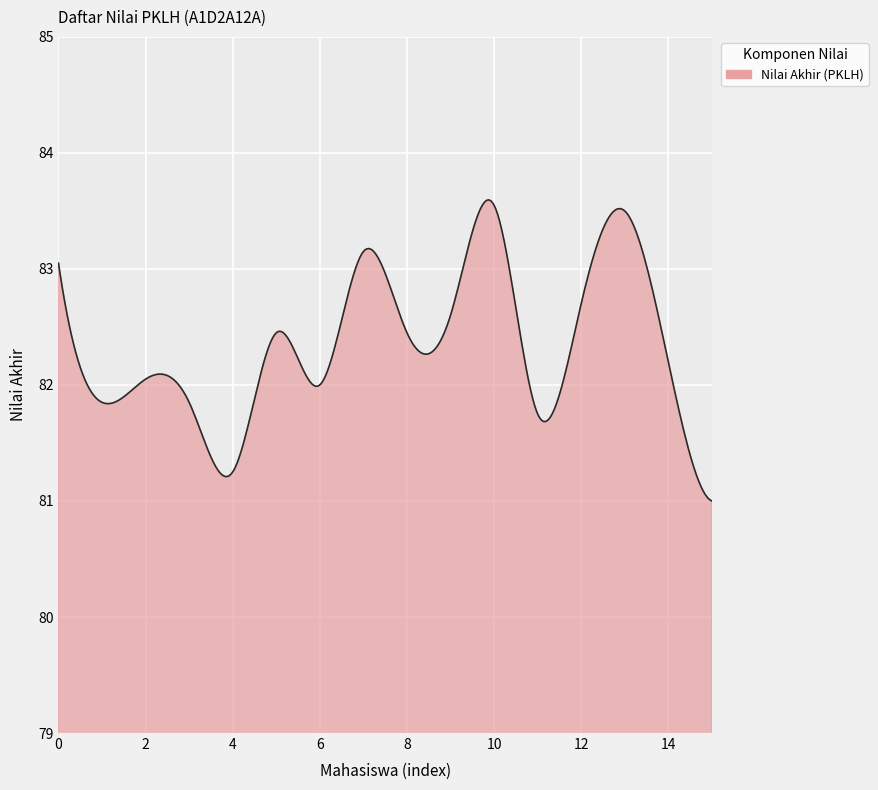

What is the difference between the maximum and minimum values?

2.6